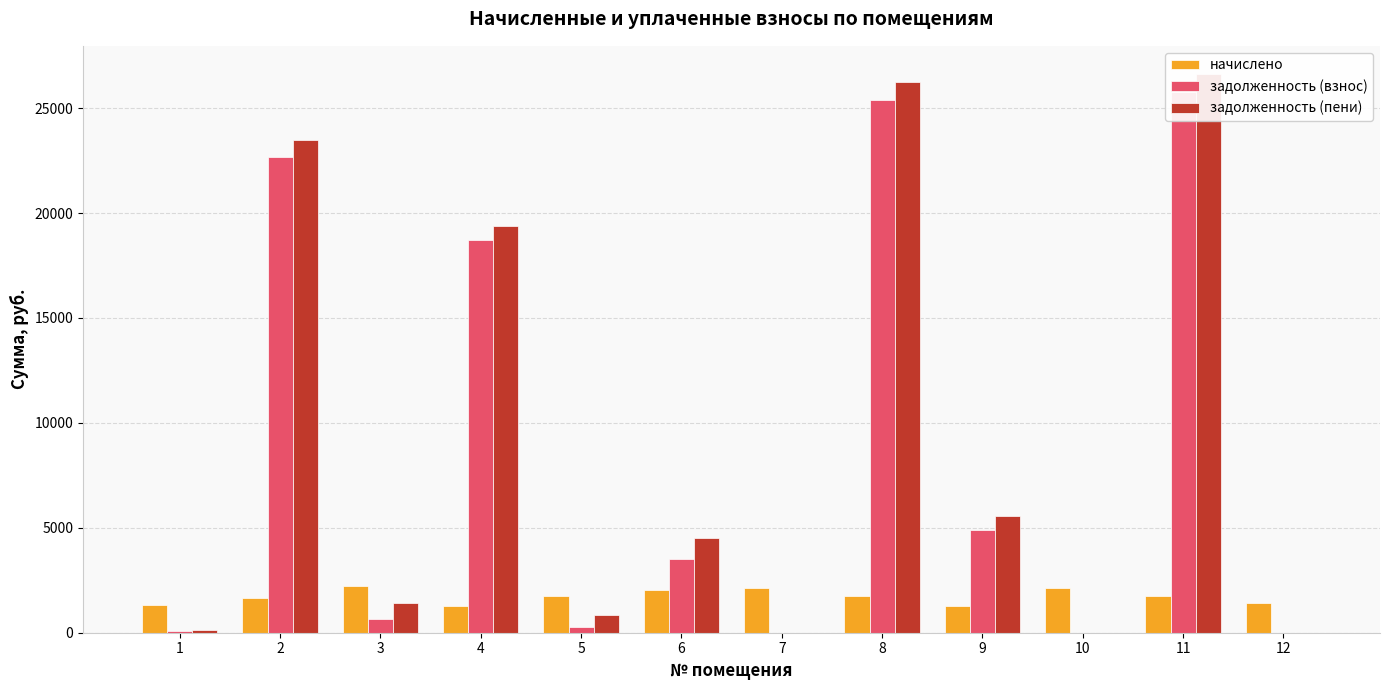

Reading left to right, what are all the values shown in this chart?

начислено: 1=1300.0	2=1641.0	3=2234.2	4=1285.8	5=1729.8	6=2053.1	7=2139.7	8=1743.7	9=1292.9	10=2145.4	11=1768.9	12=1417.3
задолженность (взнос): 1=63.8	2=22658.2	3=636.4	4=18718.4	5=288.3	6=3491.1	7=0.0	8=25383.4	9=4912.9	10=0.0	11=25750.5	12=1.1
задолженность (пени): 1=115.4	2=23478.7	3=1428.7	4=19361.3	5=864.9	6=4517.7	7=0.0	8=26255.2	9=5559.4	10=0.0	11=26635.0	12=0.0